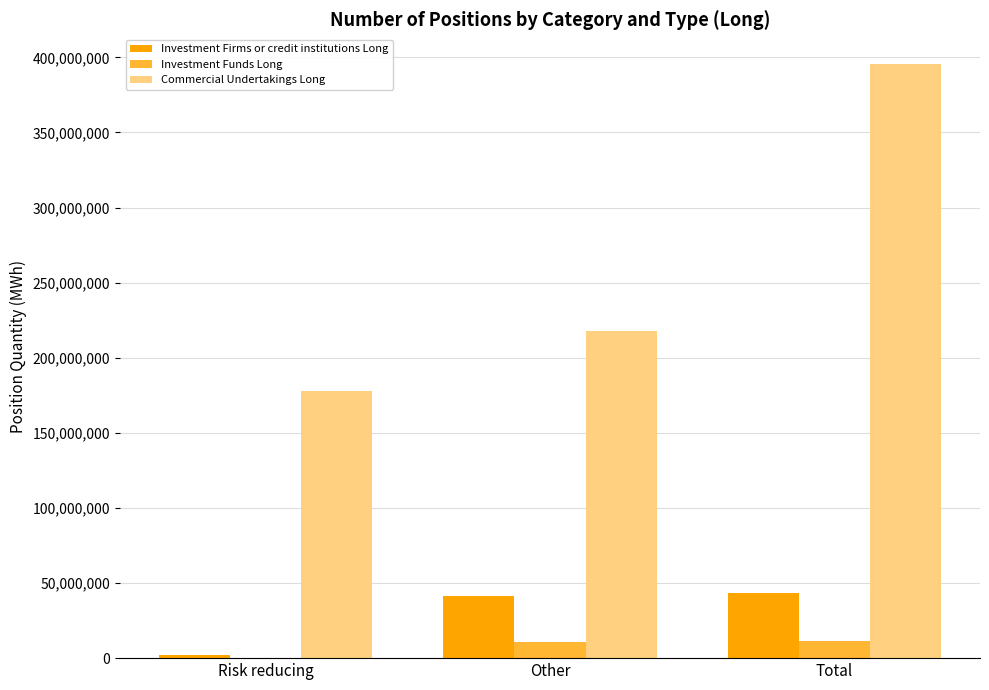

The value of Commercial Undertakings Long at Risk reducing is 291352240.5. True or false?

False